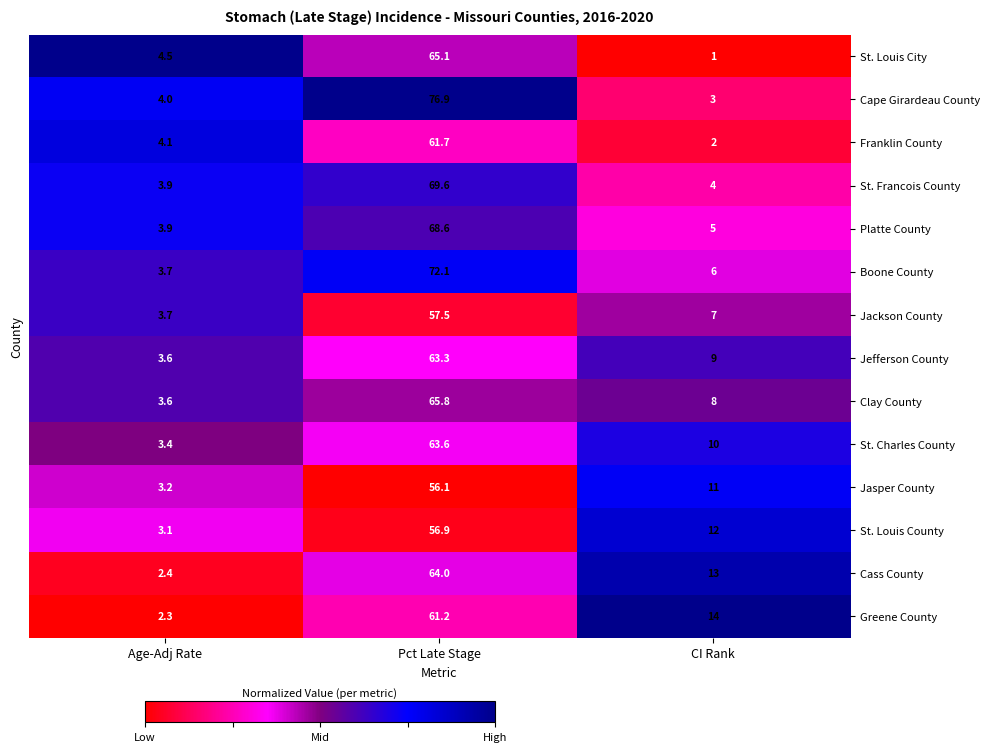

Is it true that Jefferson County equals 26.8 at Pct Late Stage?

False